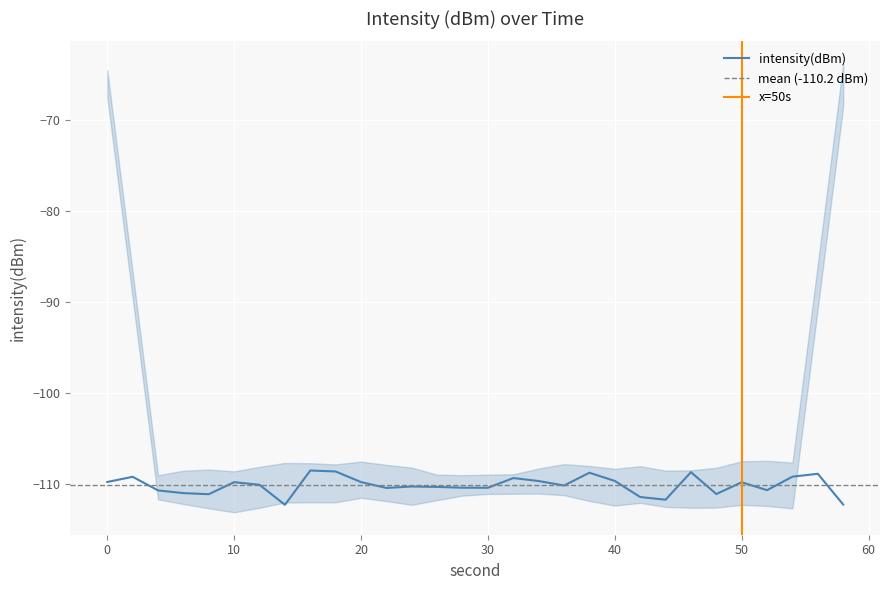

At which category does the chart reach its peak across all series?

16